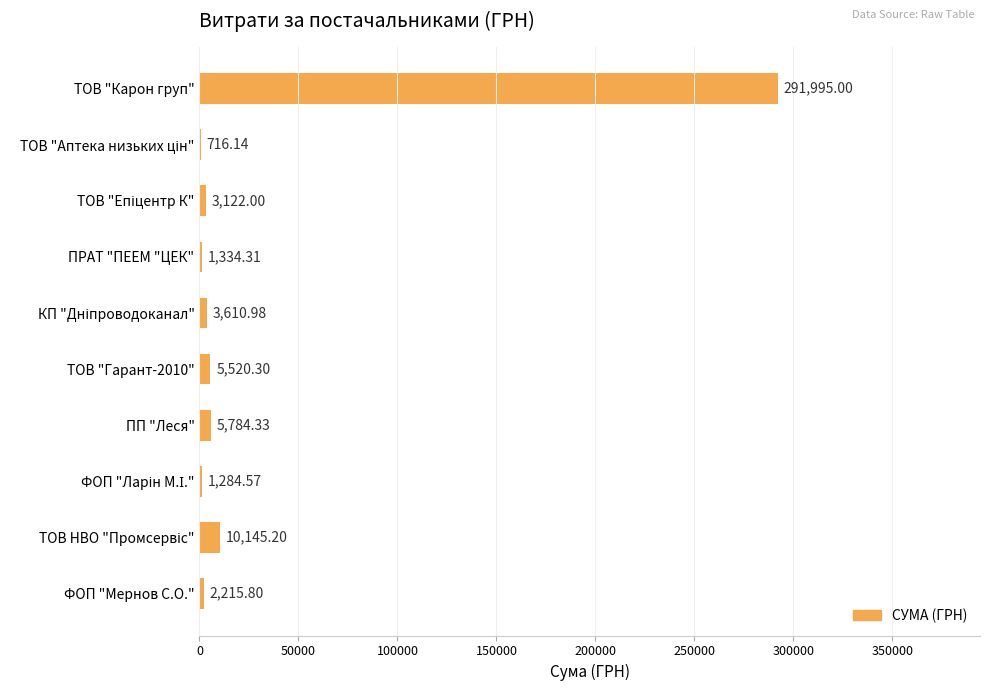

What is the sum of all values?

325728.6